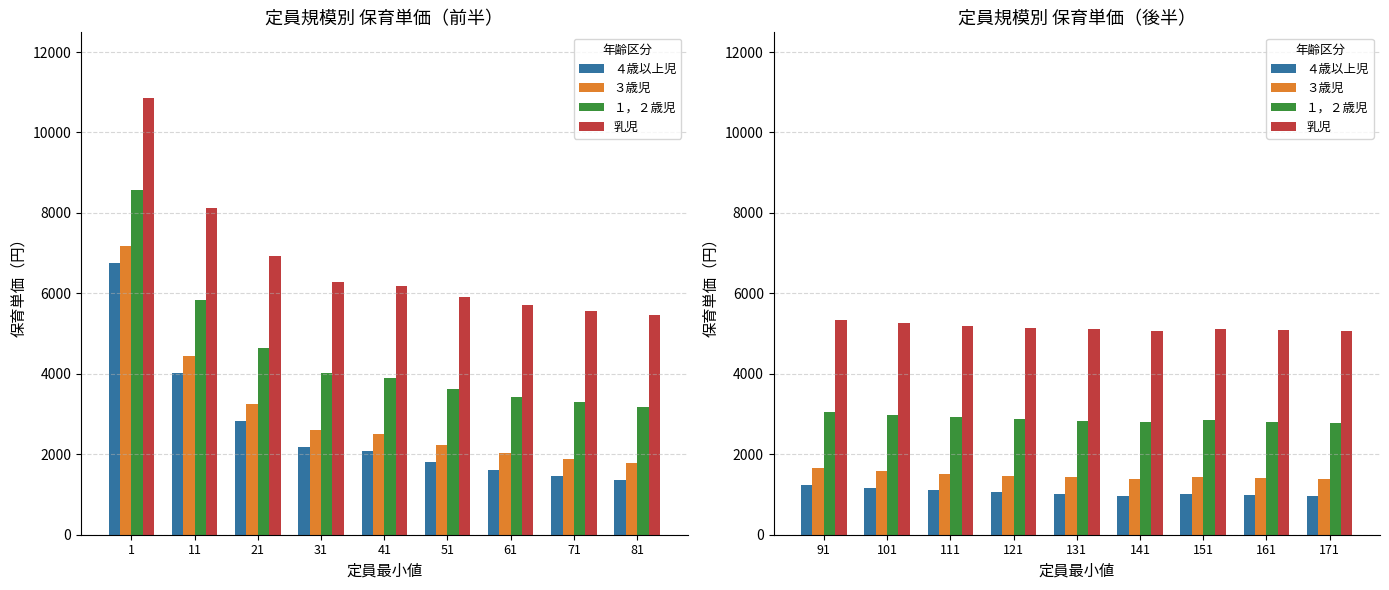

Which series changed the most between 111 and 161?

４歳以上児